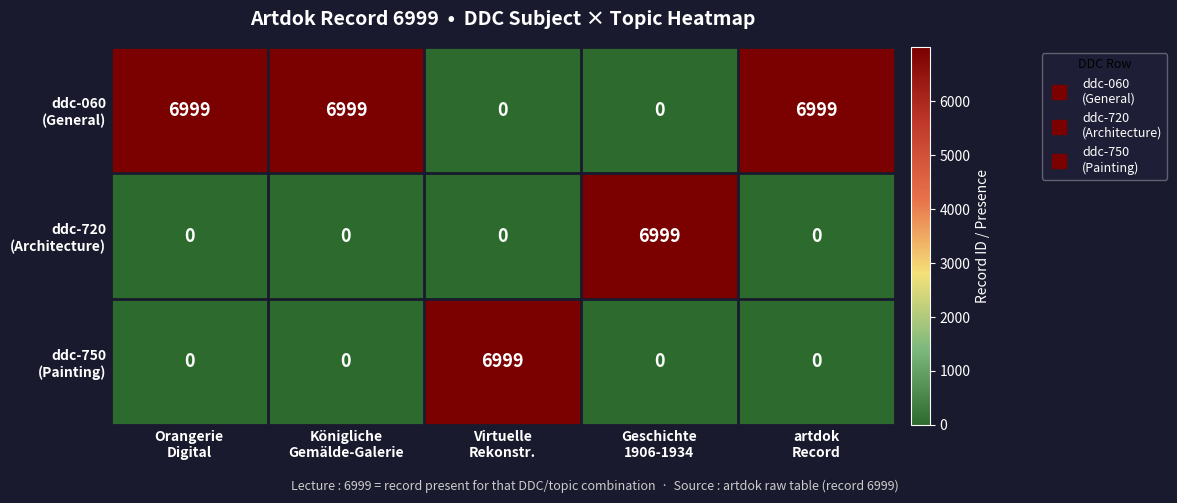

What is the total value across all series at Orangerie
Digital?

6999